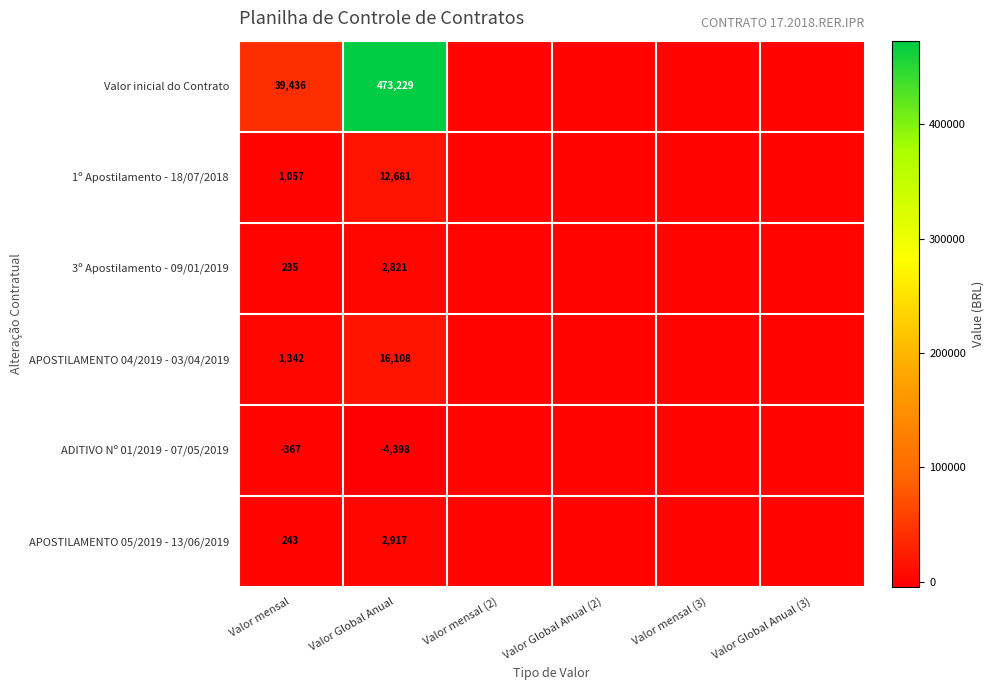

Which label corresponds to the smallest value in the chart?

Valor Global Anual